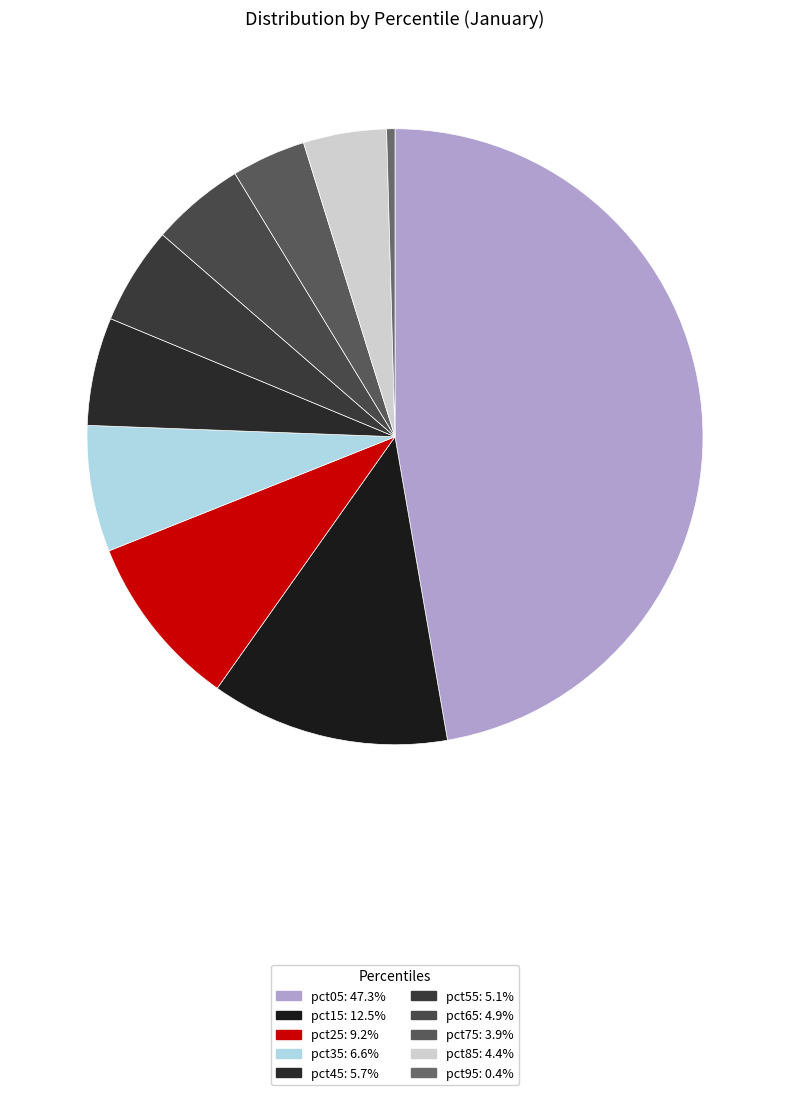

To the nearest percent, what is the average slice percentage?

10%